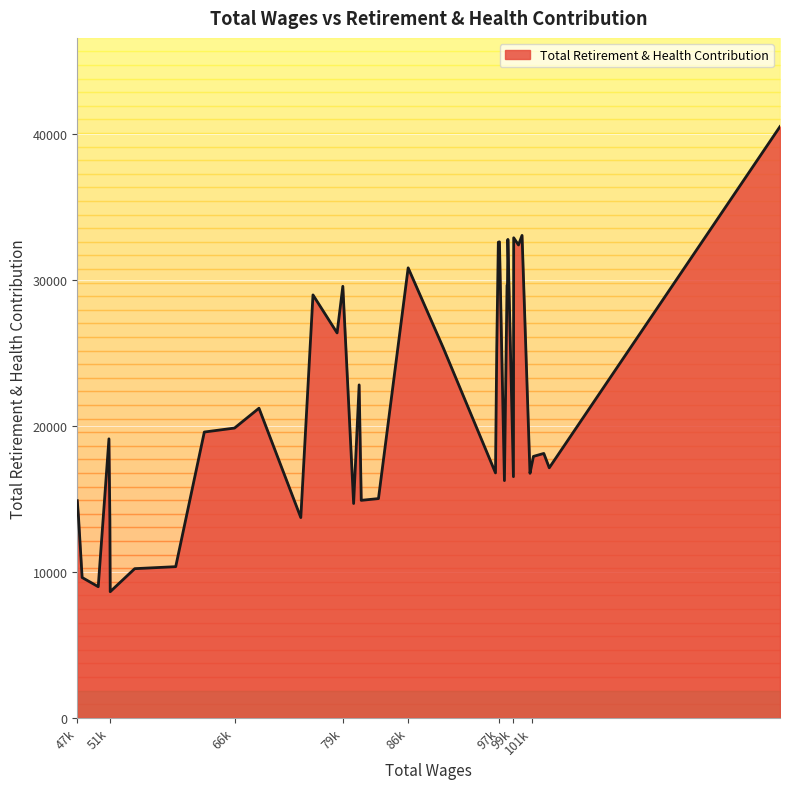

List the labels in order of value, largest first.

130345, 100080, 99100, 98419, 97429, 97297, 99663, 86718, 98372, 98319, 79053, 75552, 78381, 90839, 97113, 80967, 69216, 66347, 62803, 51613, 102632, 101418, 101193, 103274, 96964, 101012, 99069, 98013, 83235, 81215, 47898, 80320, 48039, 74122, 51722, 59446, 54637, 48467, 50356, 51762